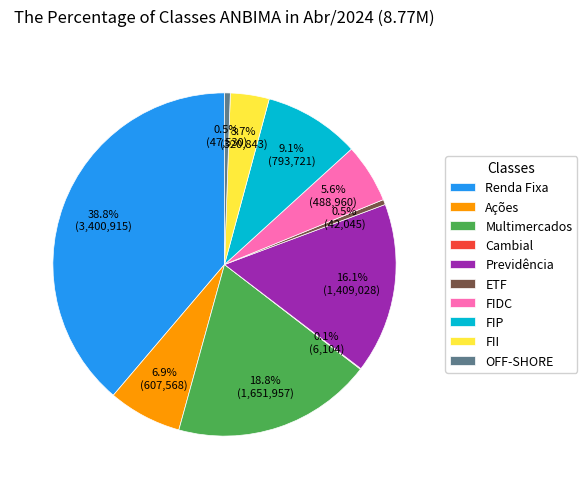

Does Renda Fixa represent more than half of the total?

No